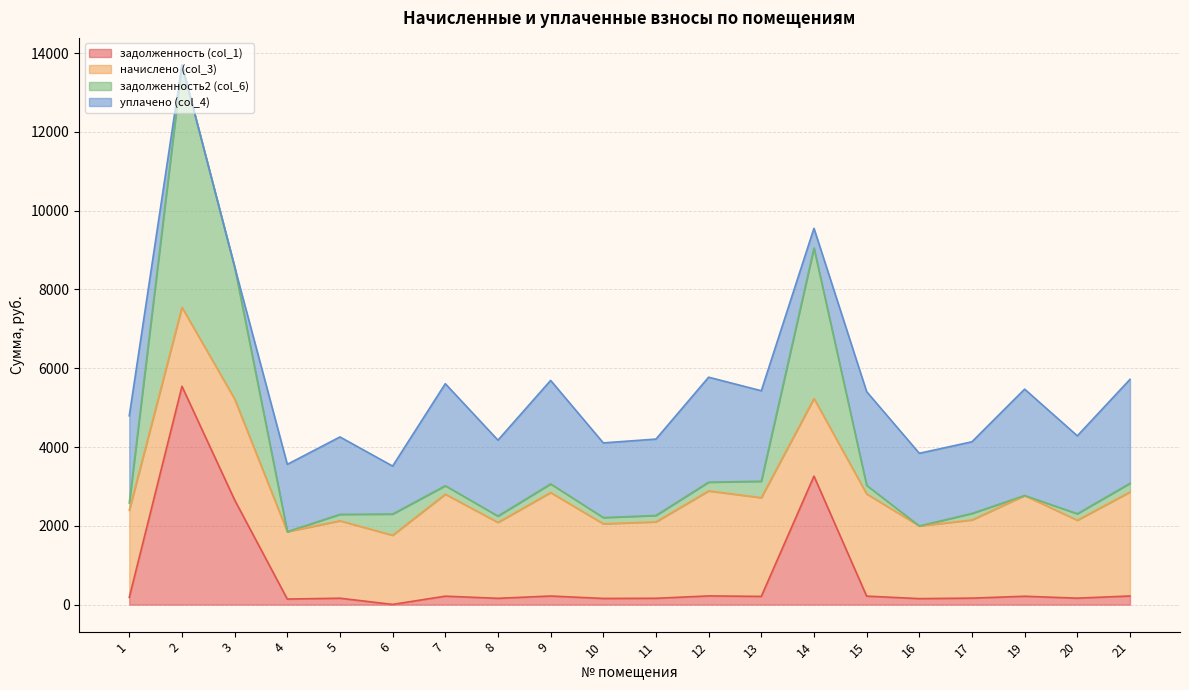

What is the value of the задолженность (col_1) point at the 1st from the left?

183.7